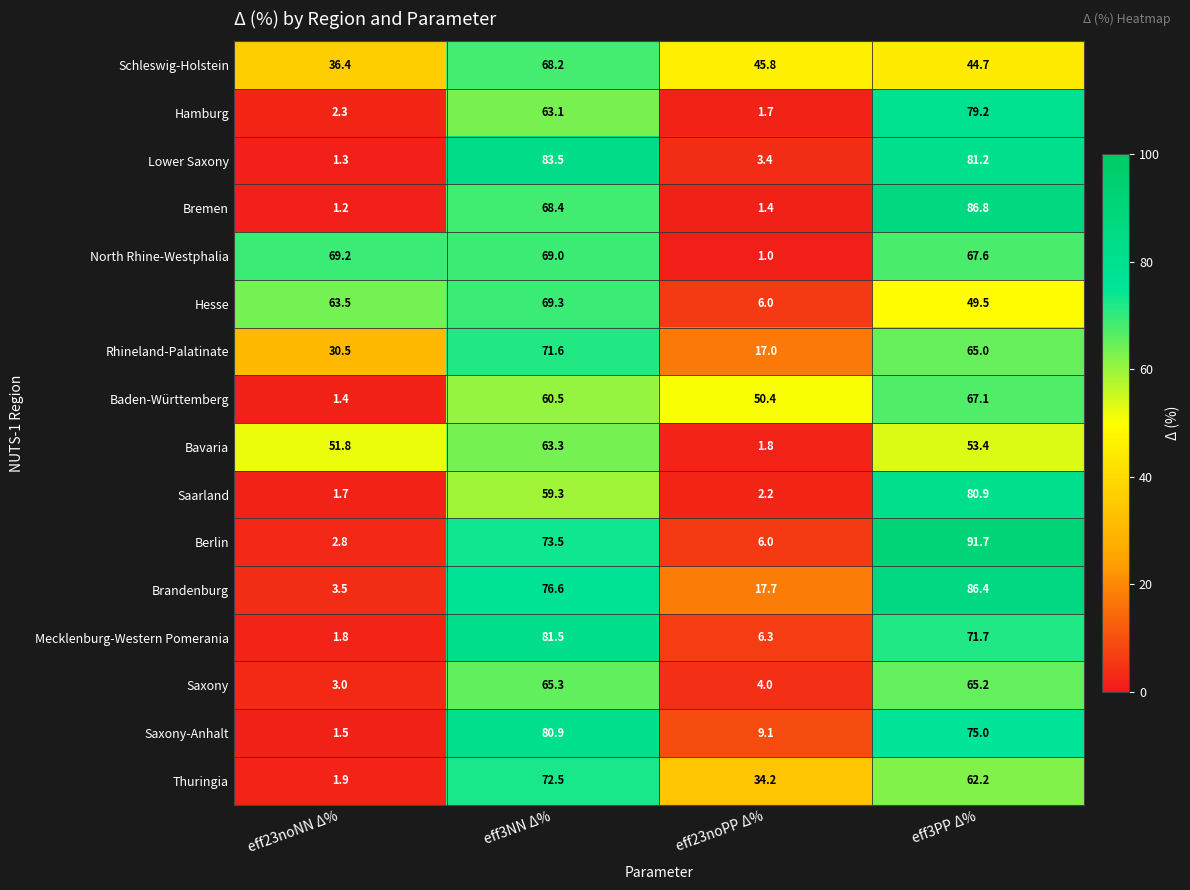

What is the difference between the maximum and minimum values in the Berlin series?

88.9